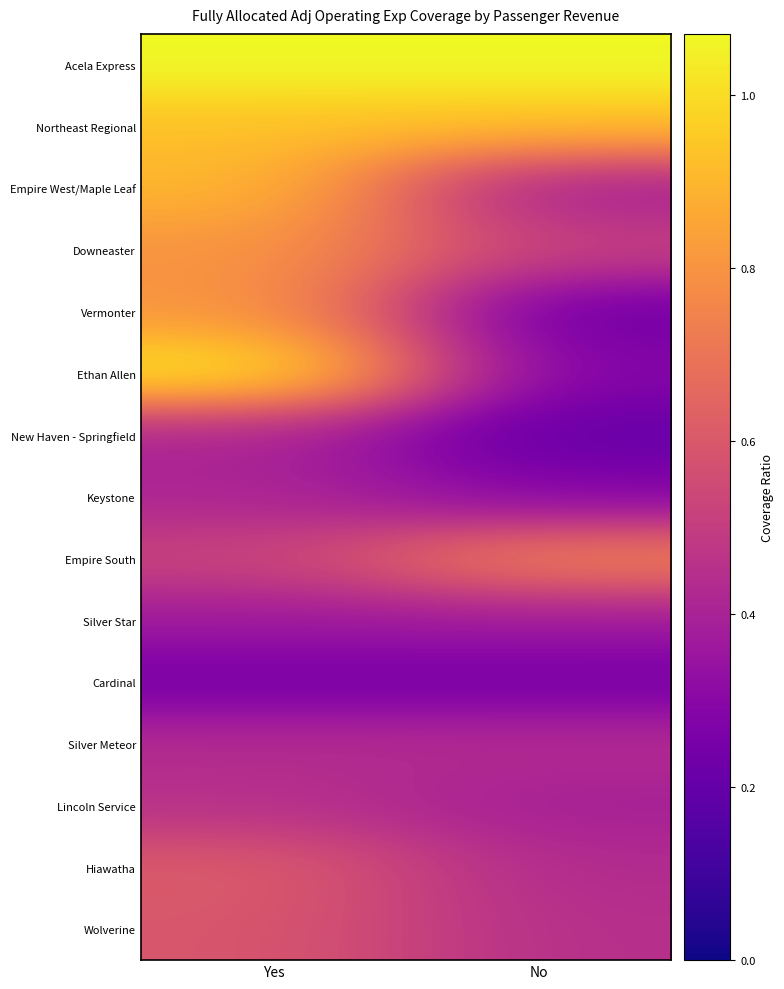

What is the total value across all series at No?

7.0